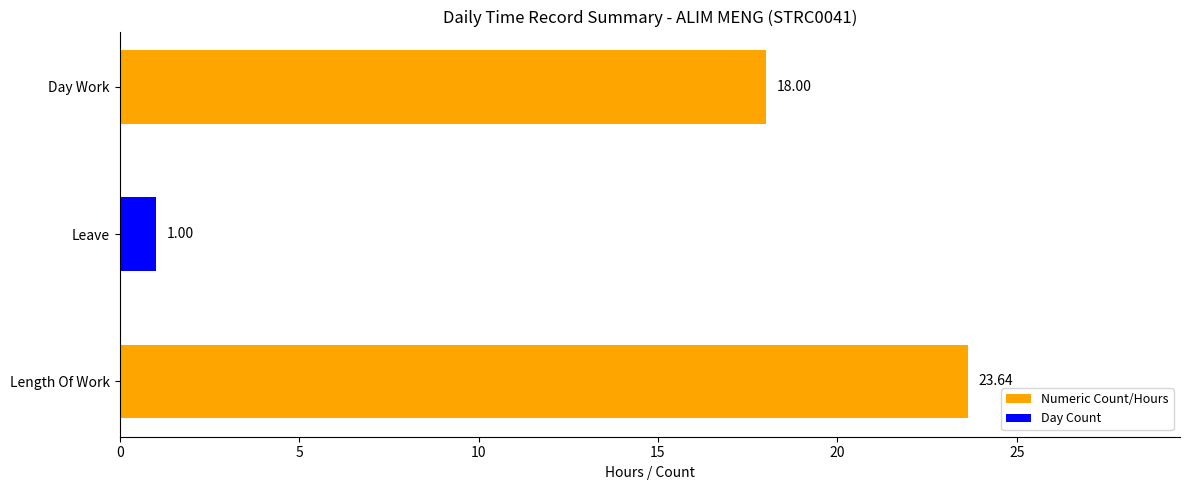

Which label corresponds to the largest value in the chart?

Length Of Work